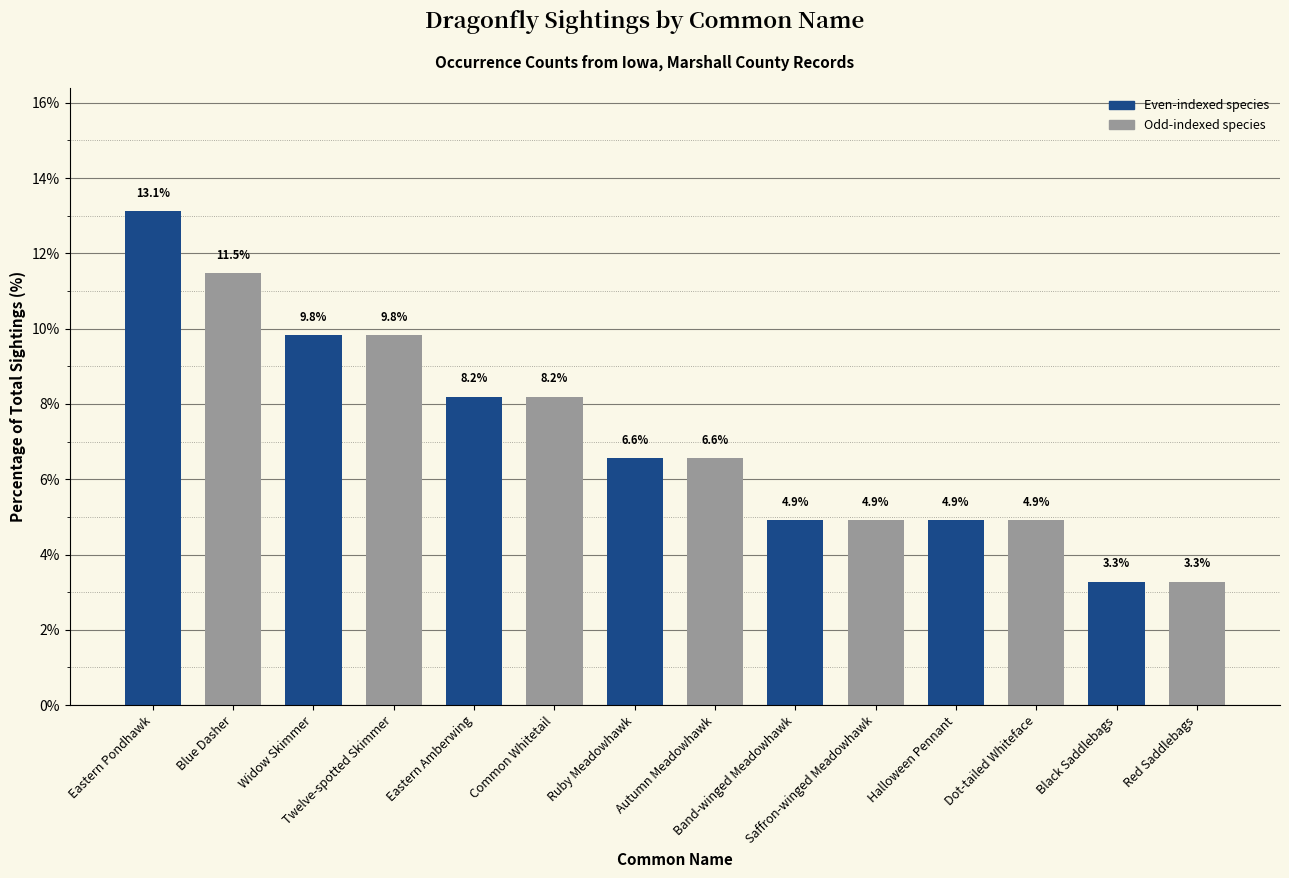

What is the difference between the maximum and minimum values?

9.8